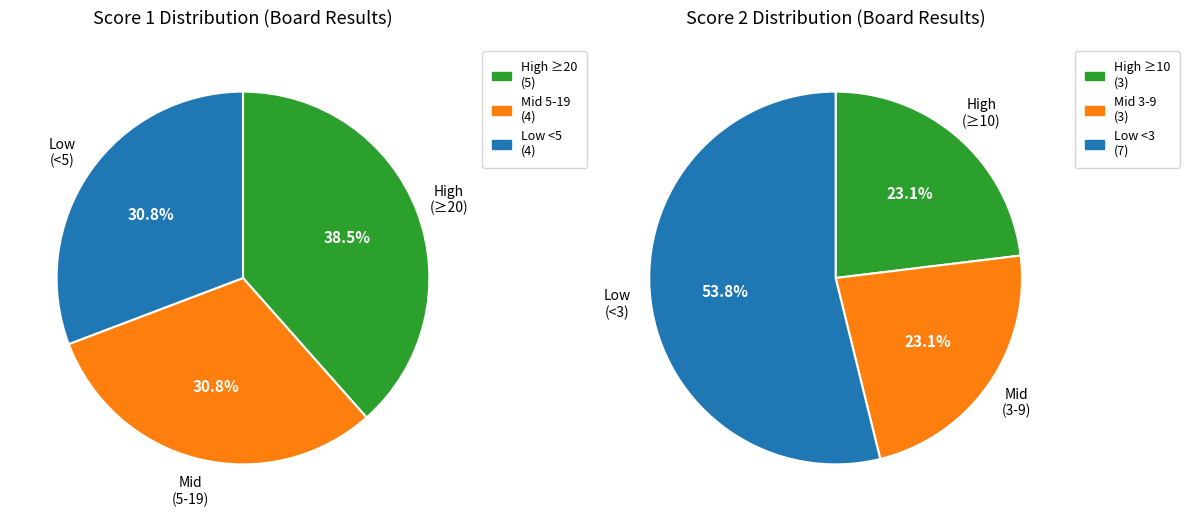

Does any single category account for the majority?

No